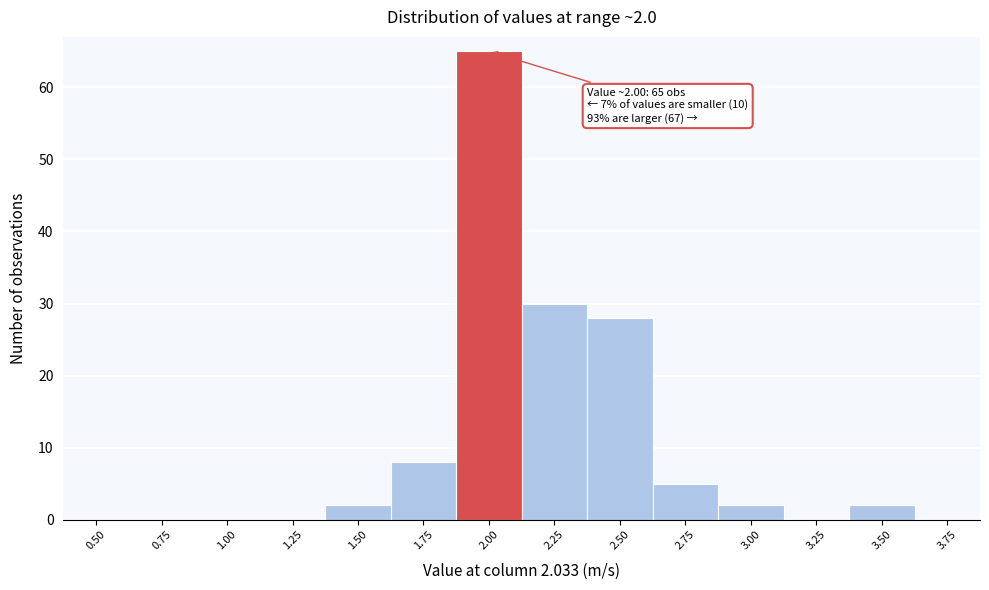

Reading left to right, extract all data points from this chart.

0.50=0	0.75=0	1.00=0	1.25=0	1.50=2	1.75=8	2.00=65	2.25=30	2.50=28	2.75=5	3.00=2	3.25=0	3.50=2	3.75=0